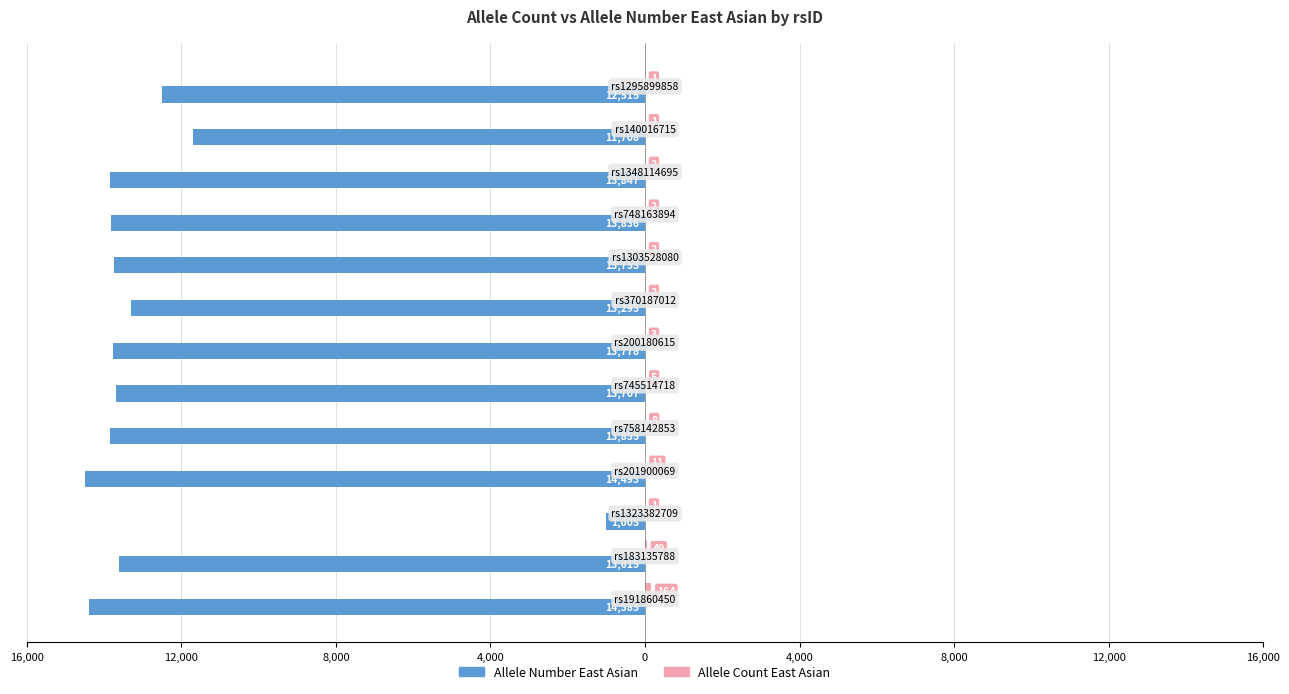

Are the bars horizontal?

Yes